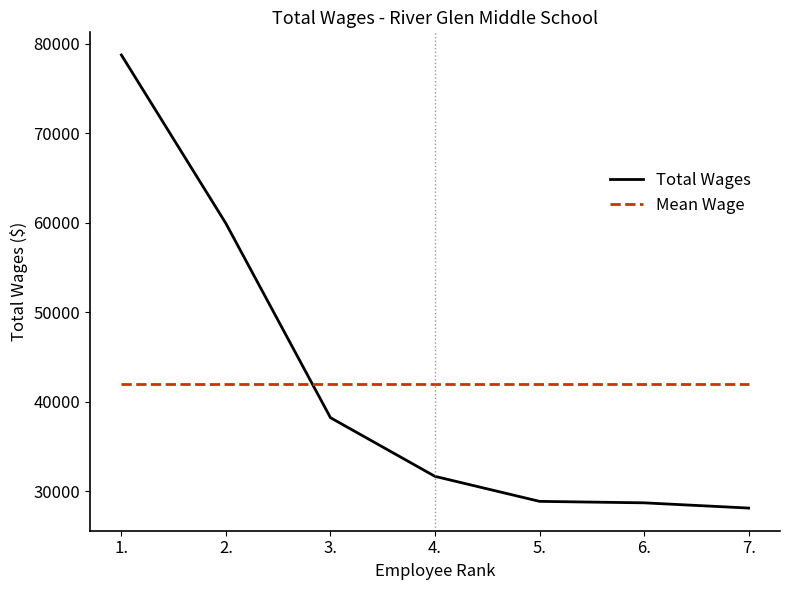

What are all the series names shown in the legend?

Total Wages, Mean Wage